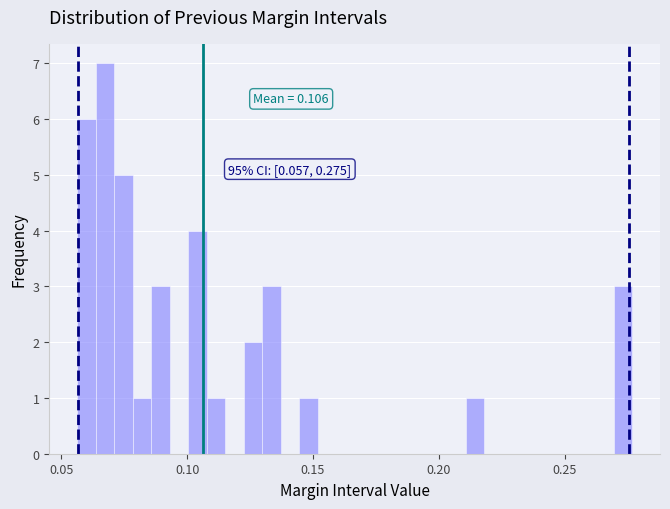

Read against the x-axis, roughly where is the centre of the tallest bar?

0.065